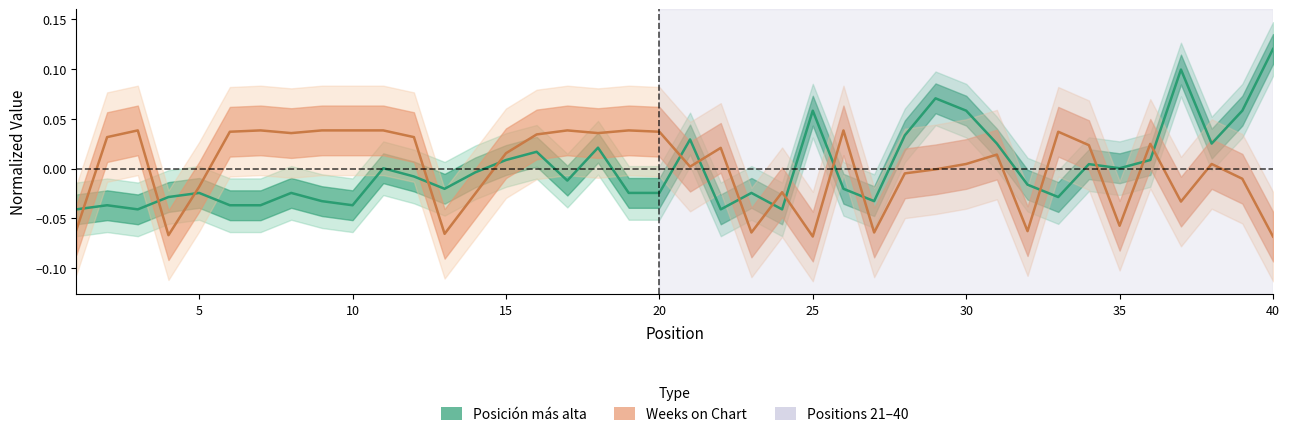

What are all the series names shown in the legend?

Posición más alta, Weeks on Chart